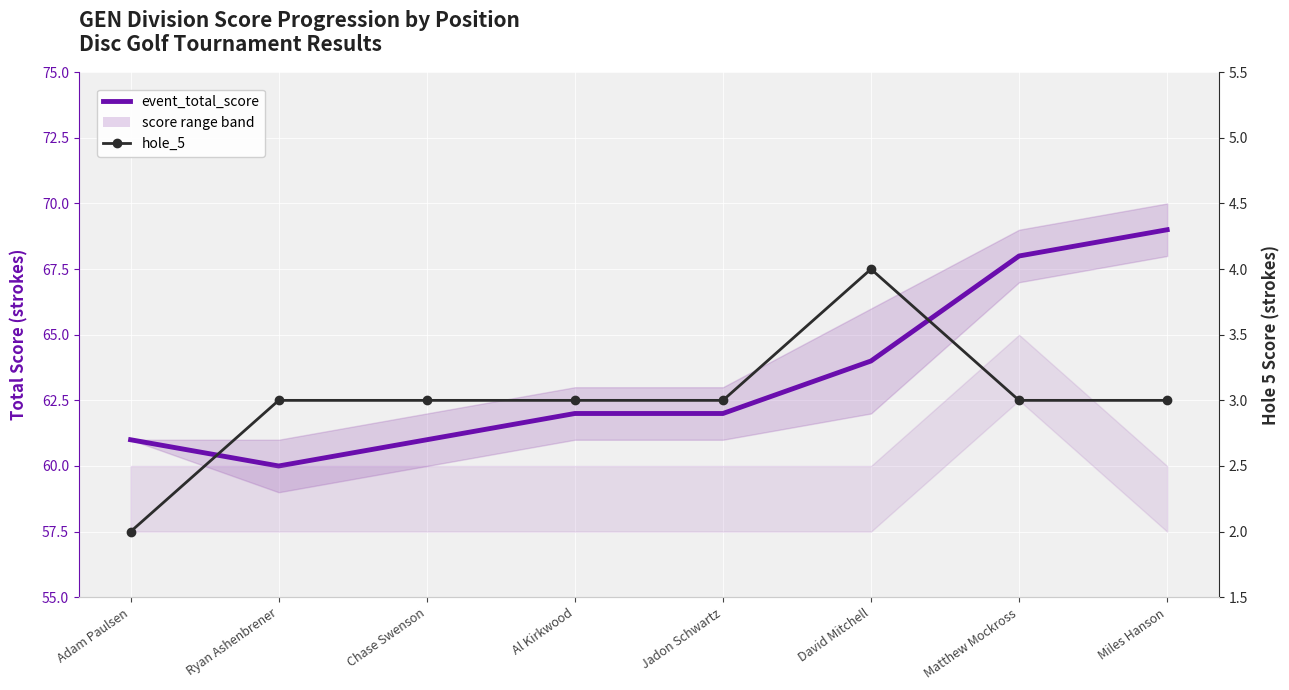

True or false: event_total_score and hole_5 cross at least once.

False